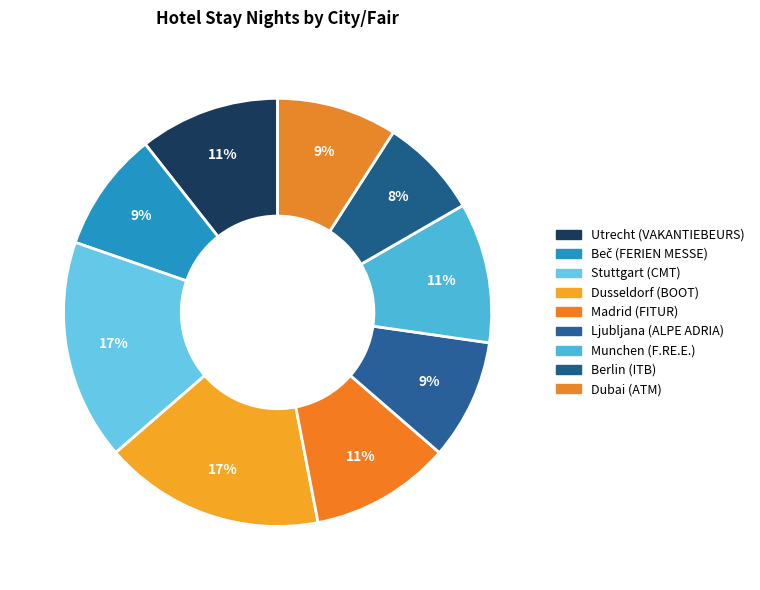

How many segments does this pie chart have?

9